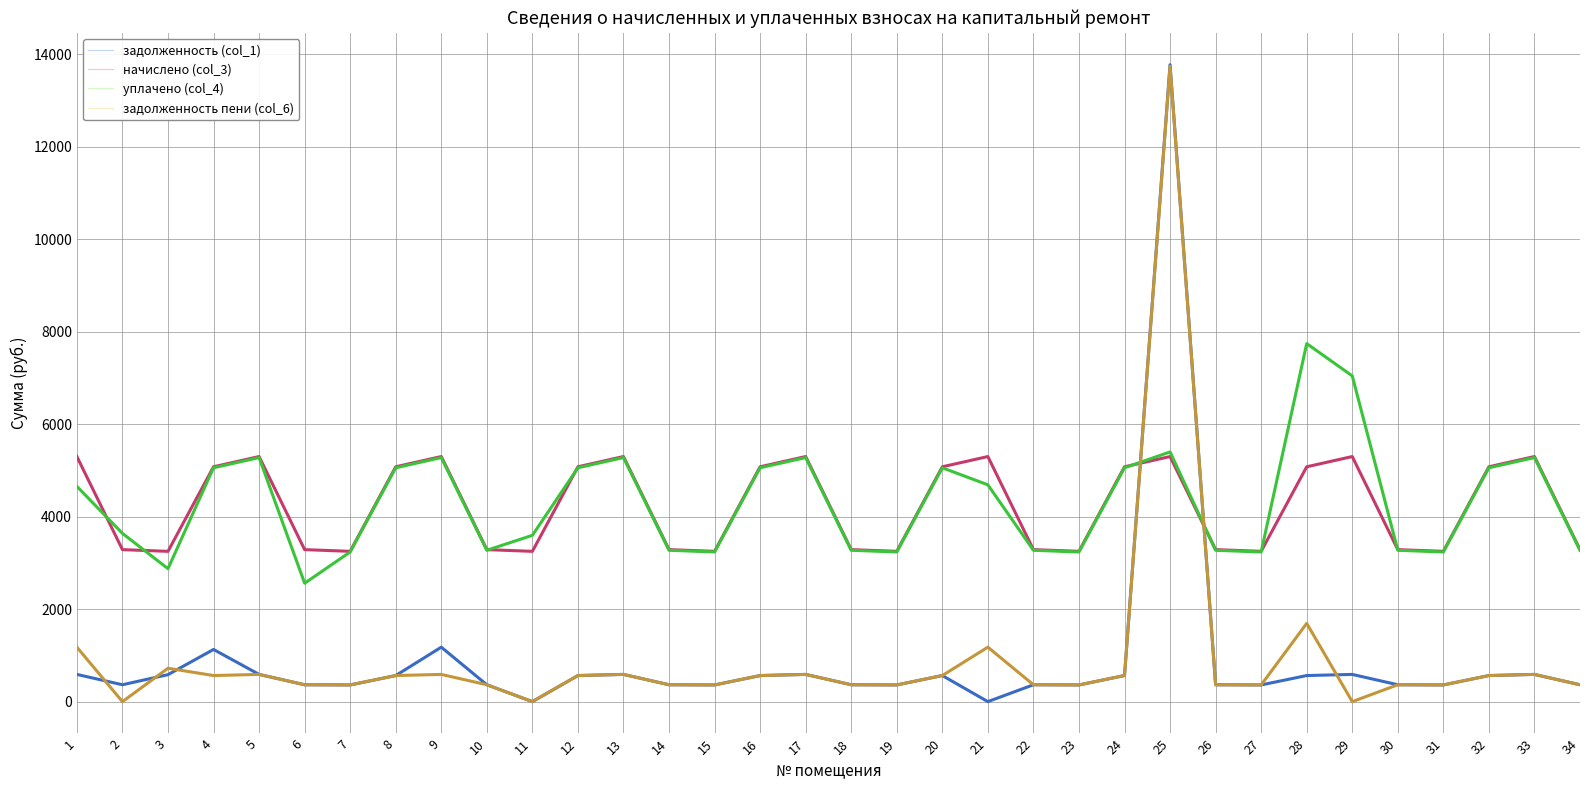

Which series has the widest spread of values?

задолженность (col_1)